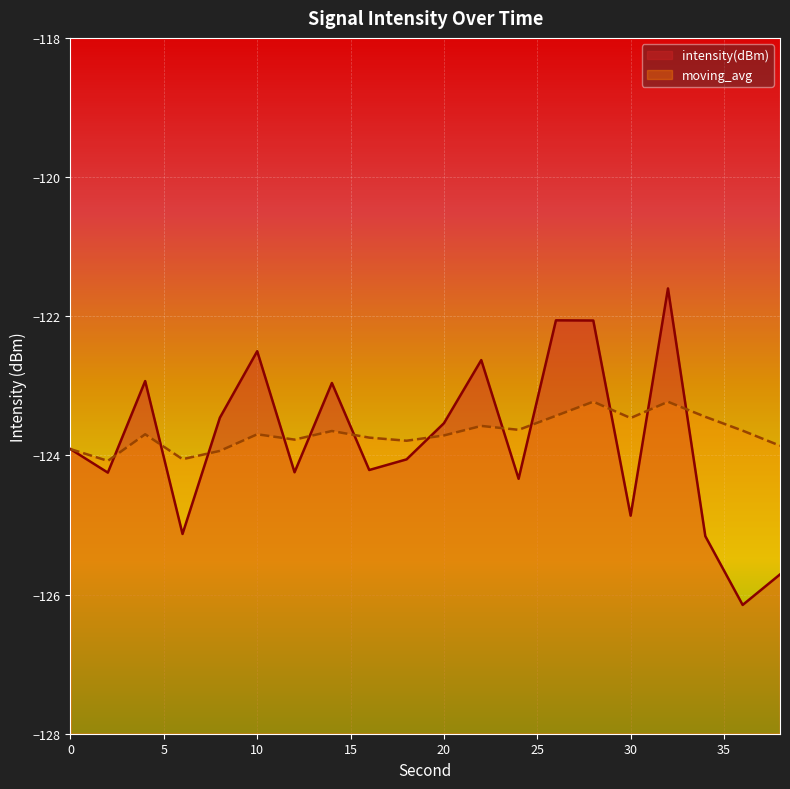

Which series changed the most between 28 and 30?

intensity(dBm)